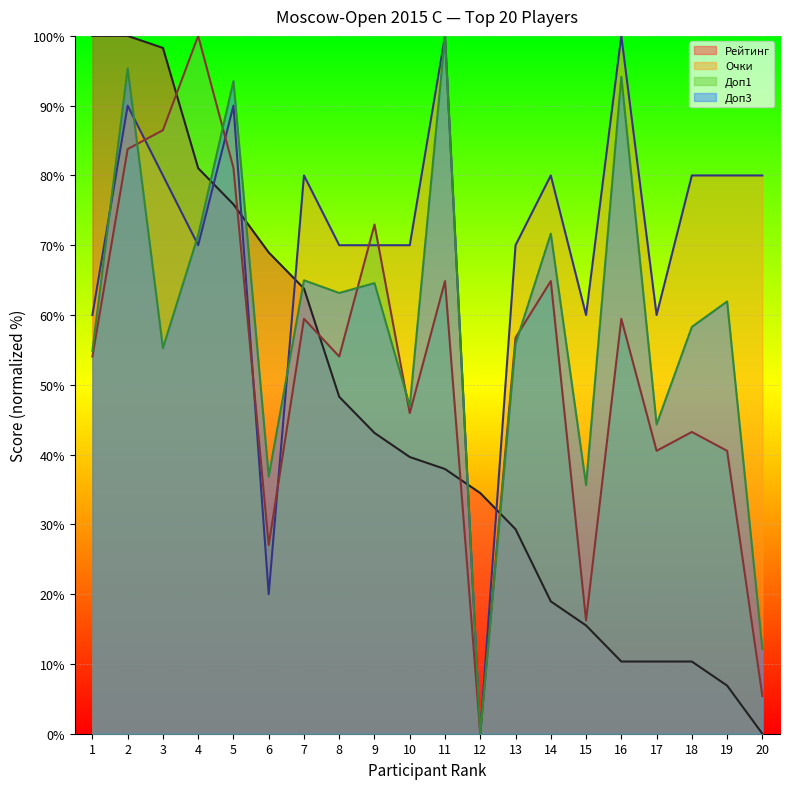

At how many categories does at least one series exceed 82?

7